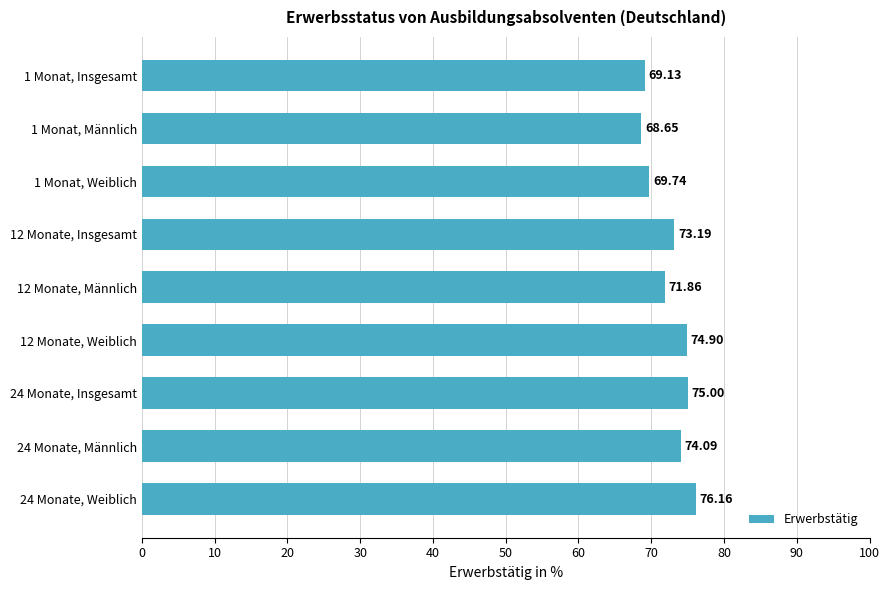

Approximately how many times larger is the value at 1 Monat, Männlich compared to 24 Monate, Männlich?

0.9